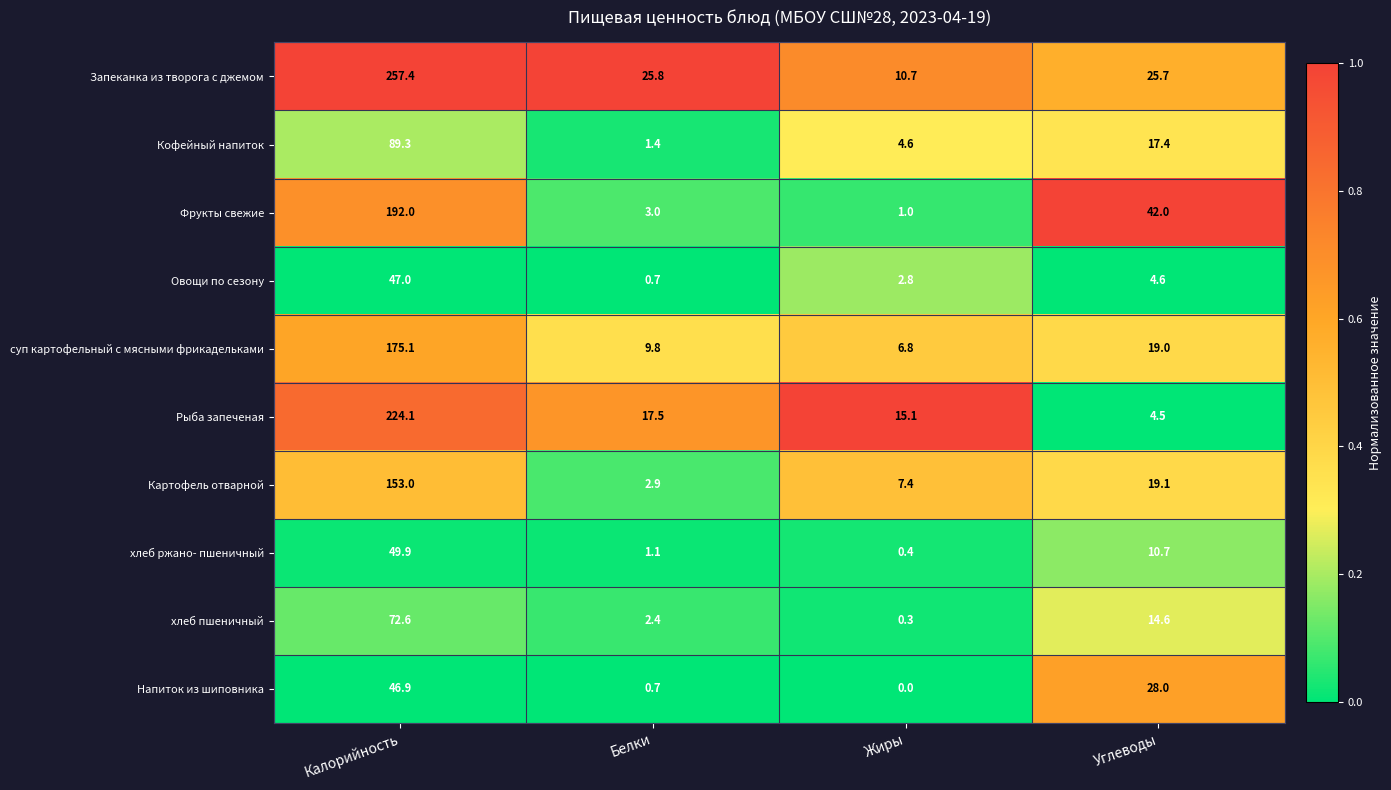

At Жиры, list the series in order from smallest to largest.

Напиток из шиповника, хлеб пшеничный, хлеб ржано- пшеничный, Фрукты свежие, Овощи по сезону, Кофейный напиток, суп картофельный с мясными фрикадельками, Картофель отварной, Запеканка из творога с джемом, Рыба запеченая